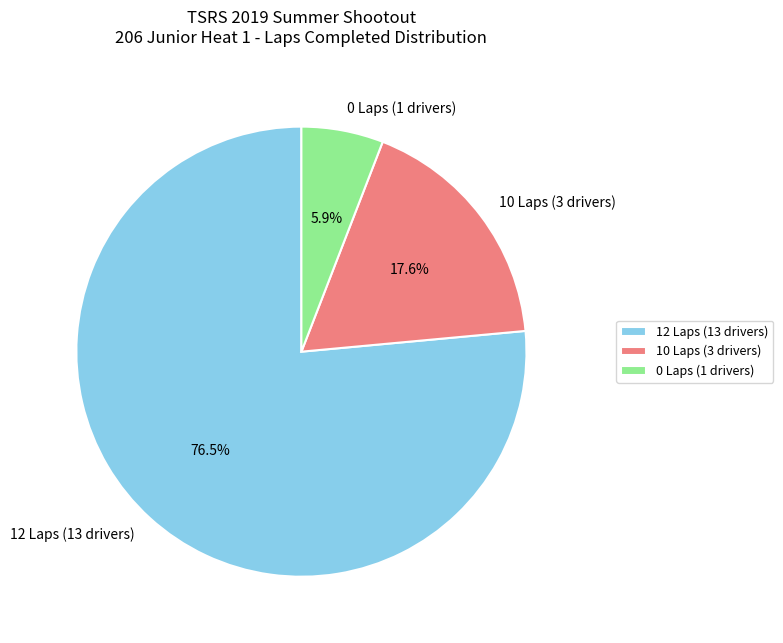

To the nearest percent, what is the difference between the largest and smallest slice percentages?

71%